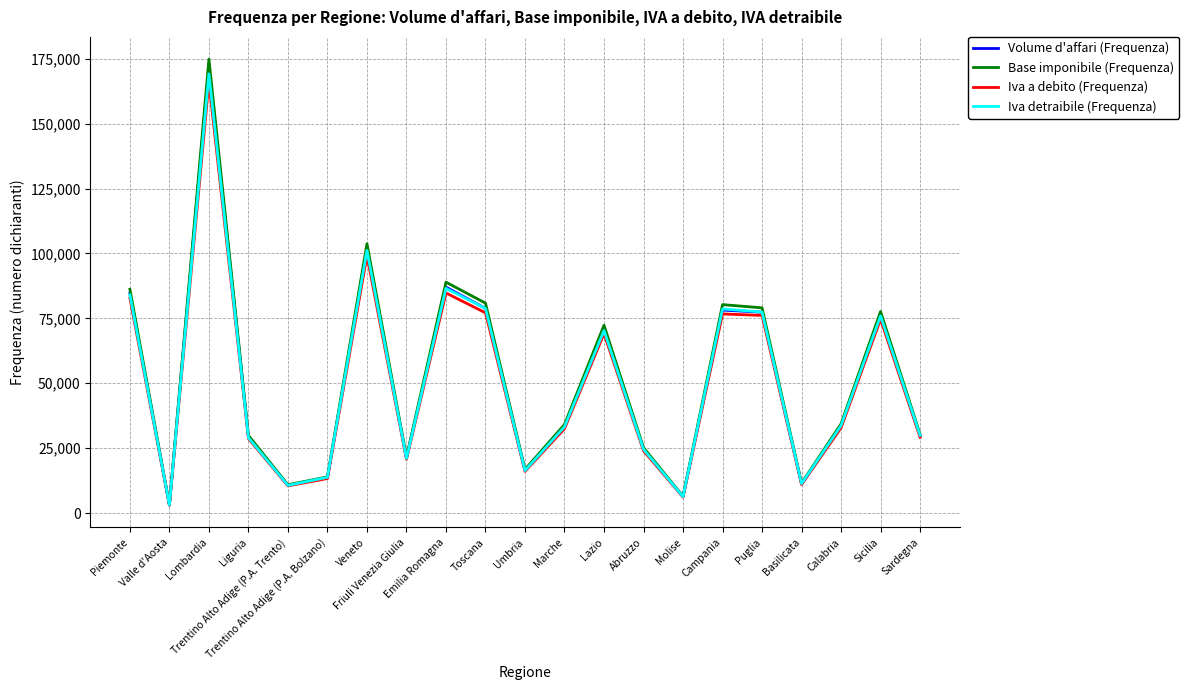

What is the approximate value of Iva detraibile (Frequenza) at Liguria, to the nearest 100?

29000